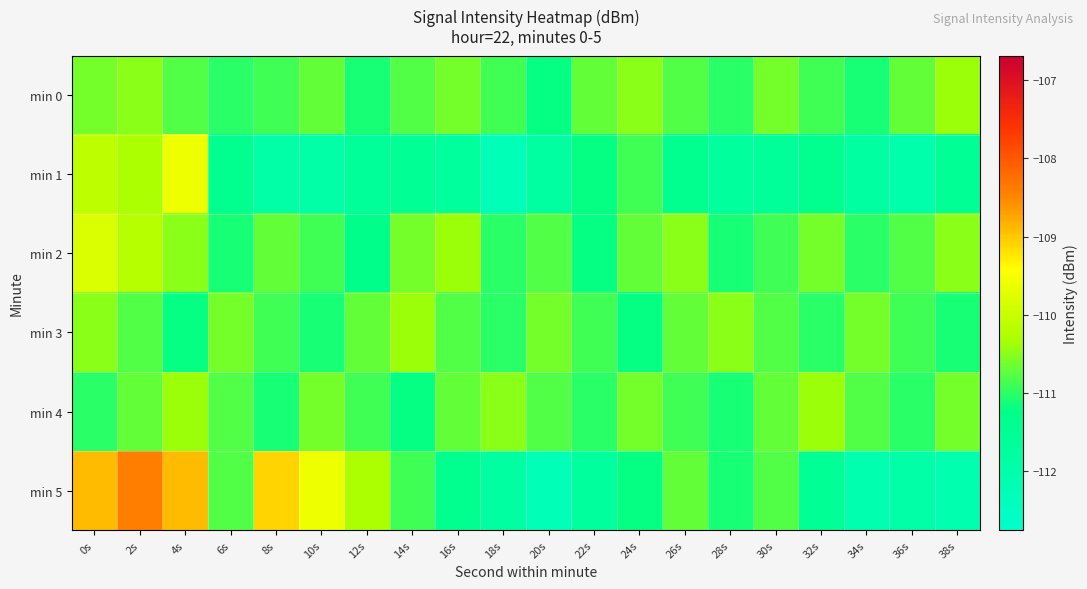

At which category does the chart reach its minimum across all series?

18s